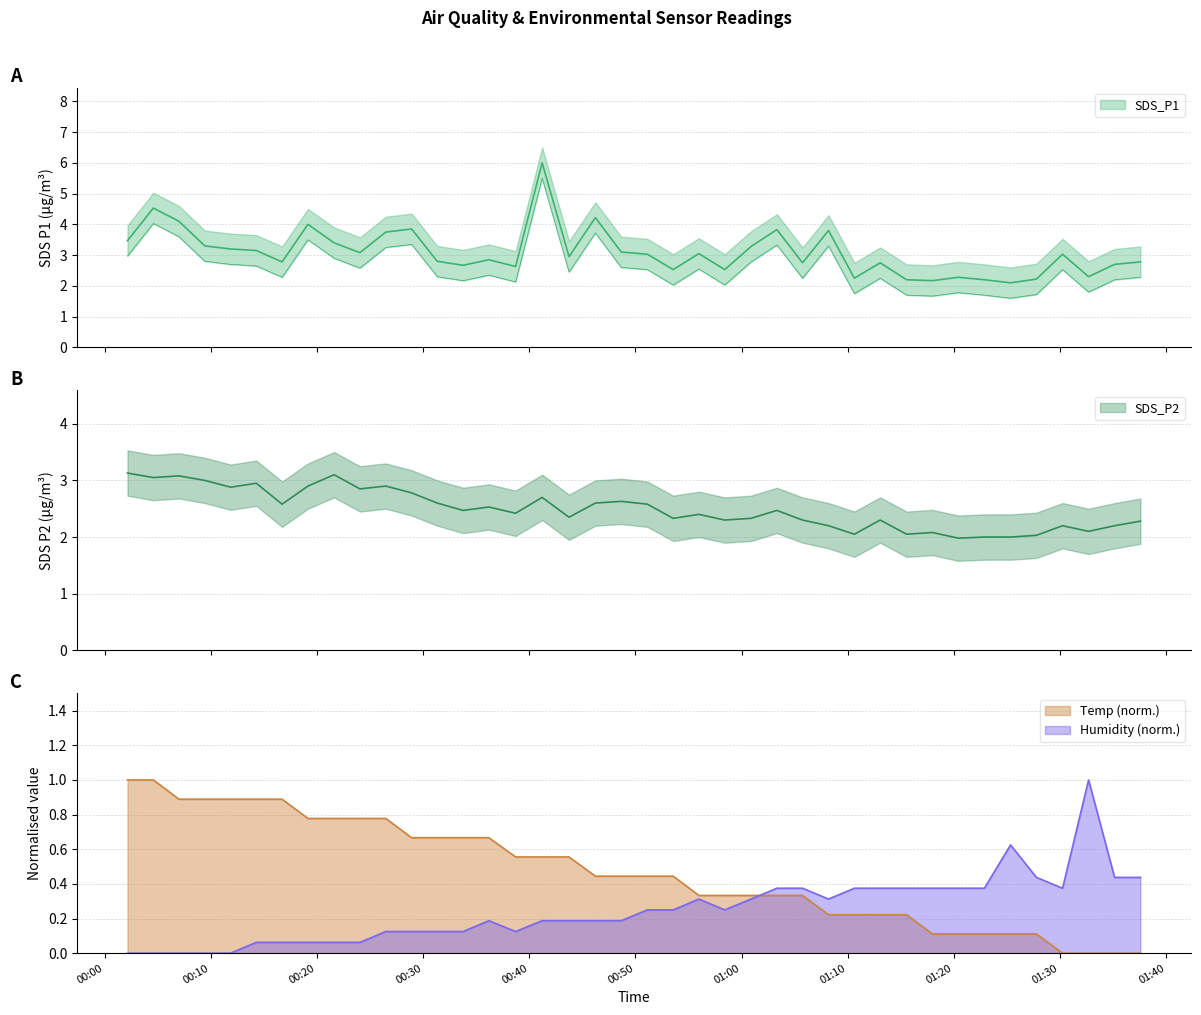

The SDS_P2 series shows 2.0 at 2021/12/03 01:15:33. True or false?

True